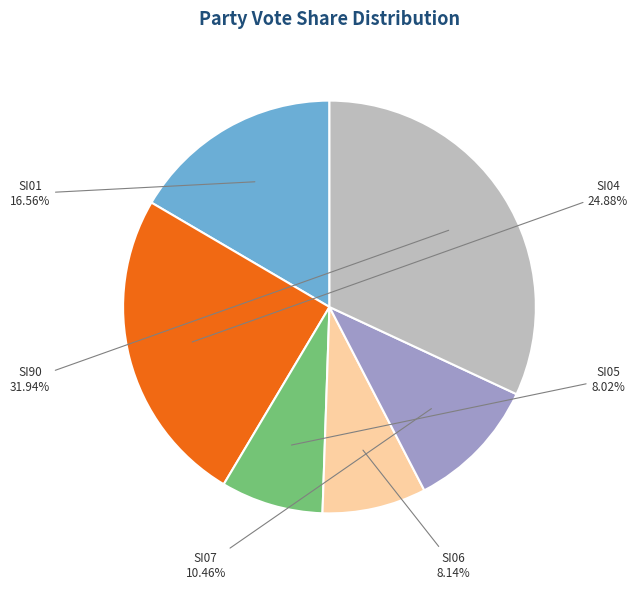

How many slices are in this pie chart?

6